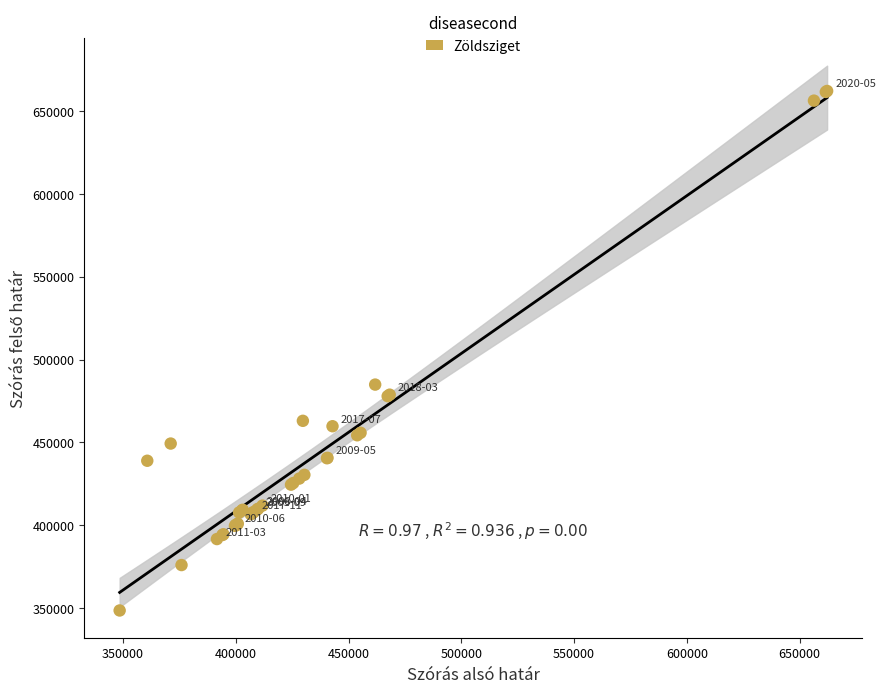

What Y value in the scatter plot is closest to 505340?

484890